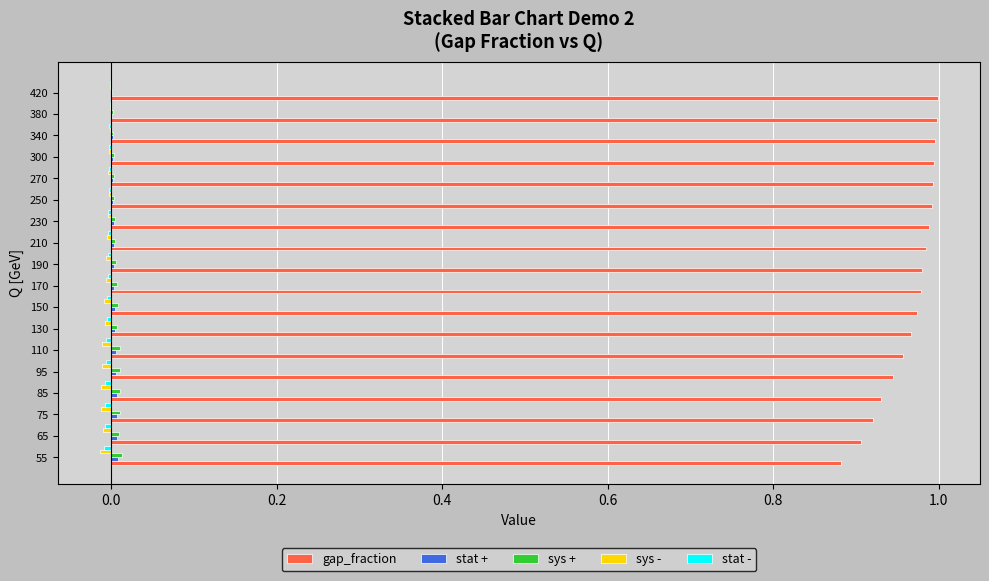

Which series has the largest total across all categories?

gap_fraction